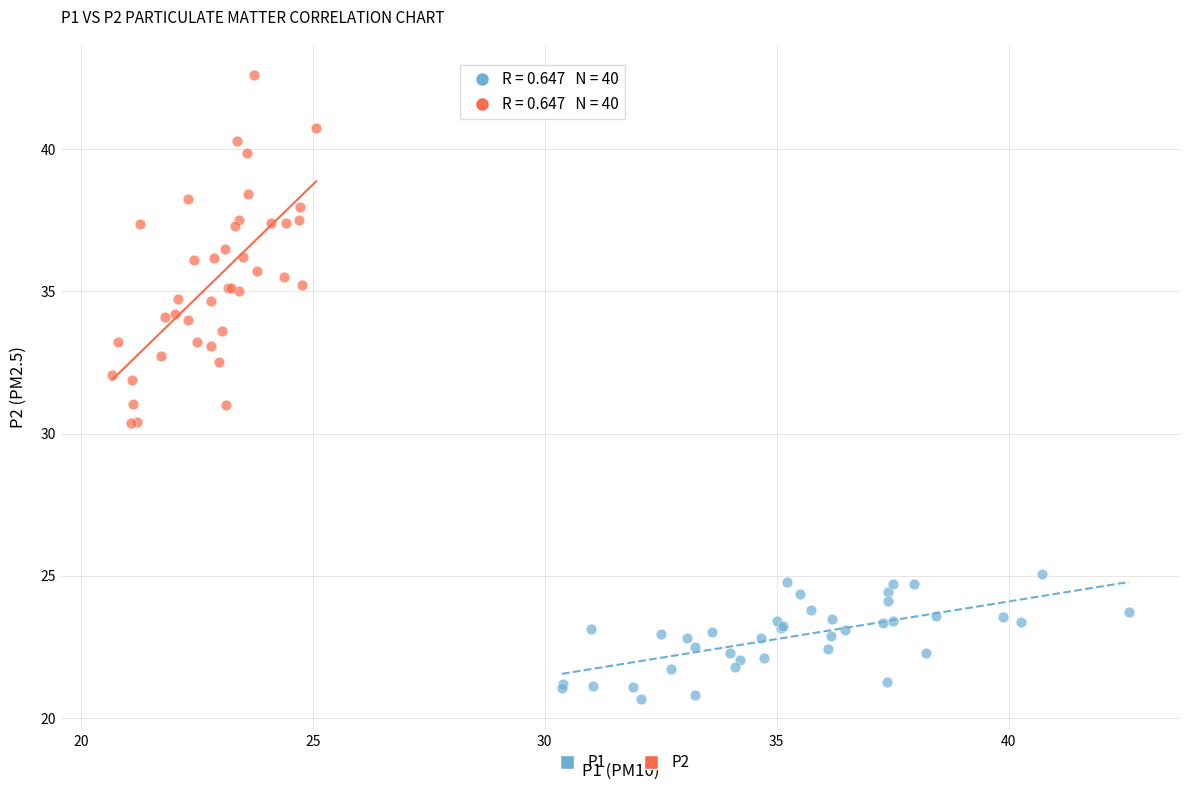

Which series reaches the maximum Y coordinate?

P2